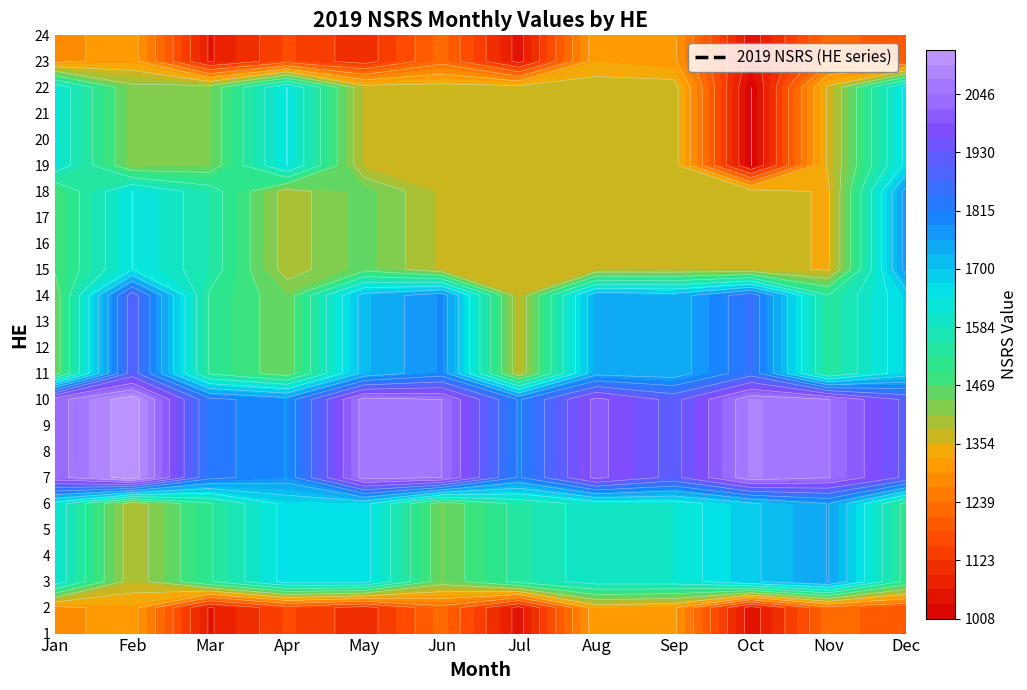

At which label does 5 reach its minimum?

Feb